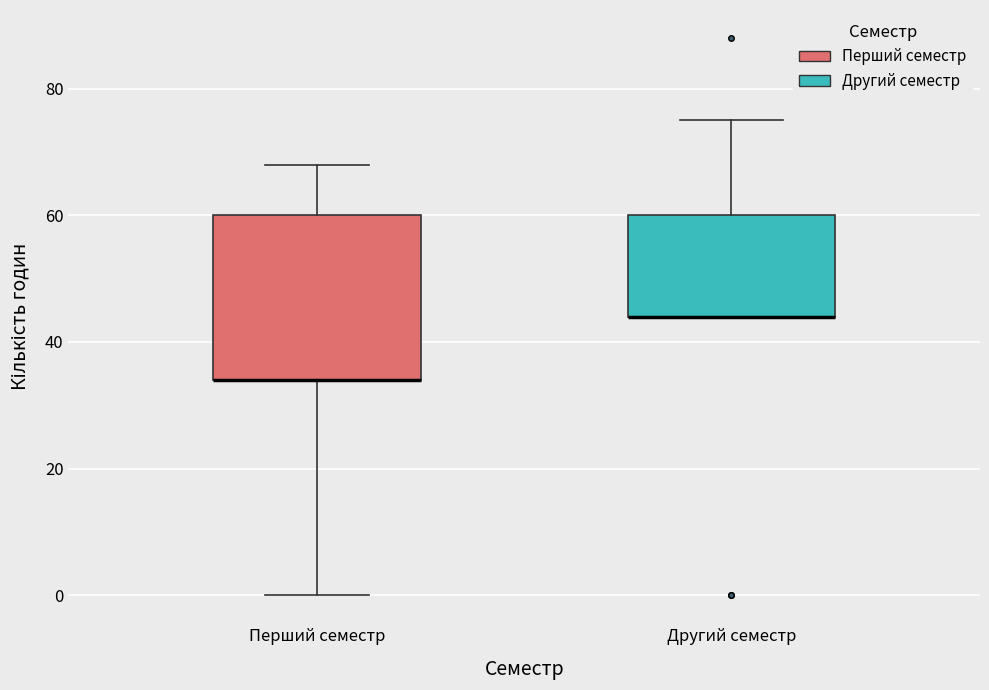

Reading left to right, read every box against the y-axis: the position of its median line, the range the box covers, and the ends of its whiskers. The values are not printed on the chart, so give them approximately, as read against the axis.

Перший семестр: median 34 (drawn on the box's lower edge), box 34 to 60, whiskers 0 to 68
Другий семестр: median 44 (drawn on the box's lower edge), box 44 to 60, whiskers 44 to 76